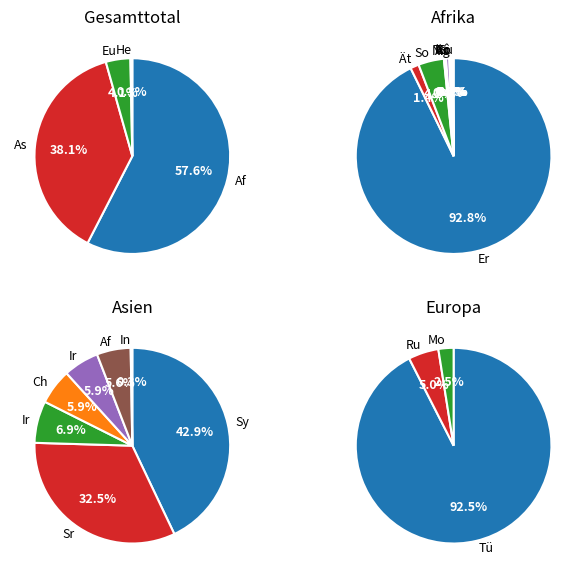

How many slices are in this pie chart?

4